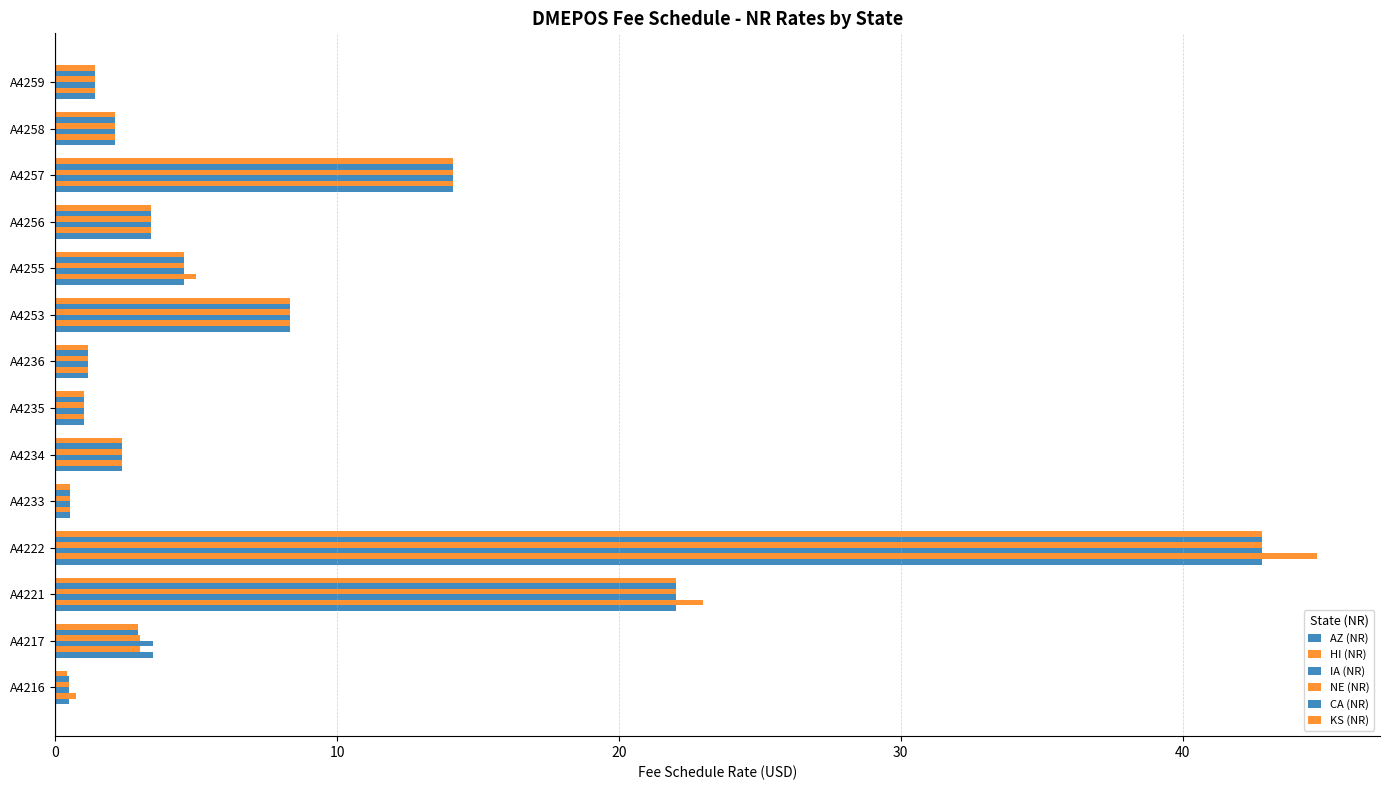

How many distinct data groups are displayed?

6